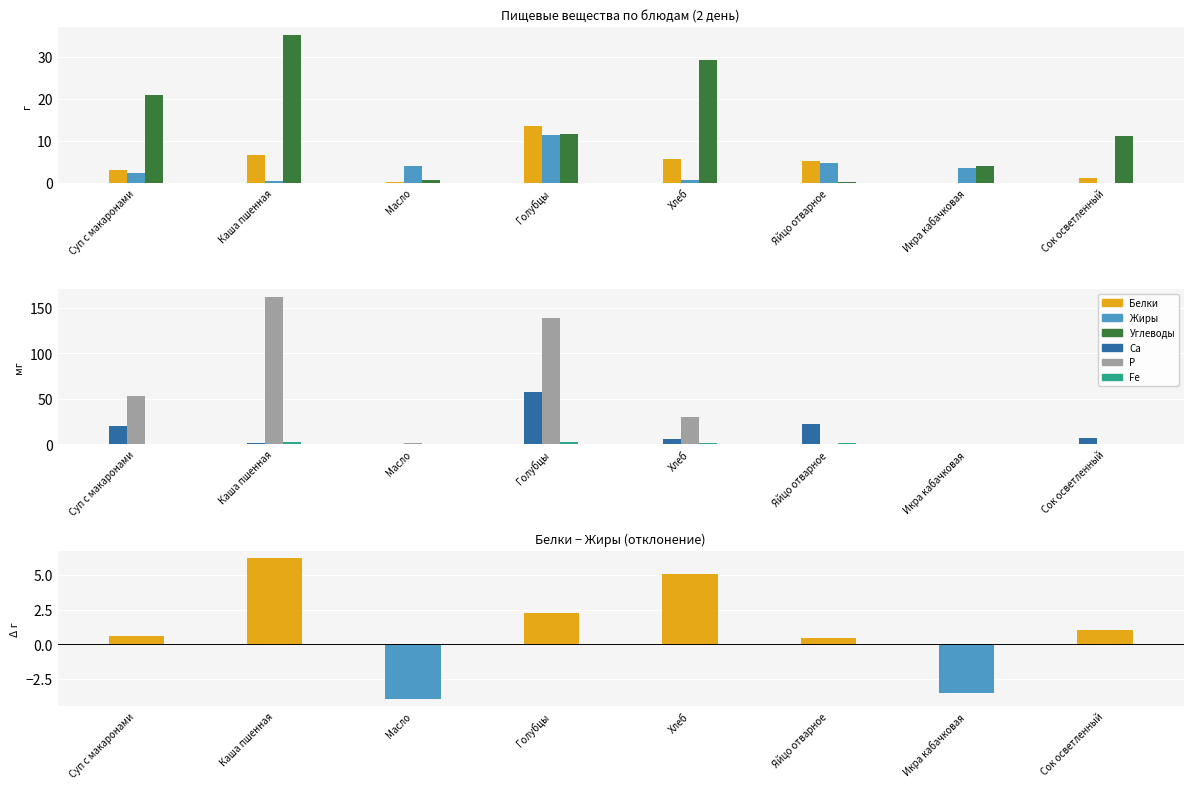

Count the number of data series in this chart.

6